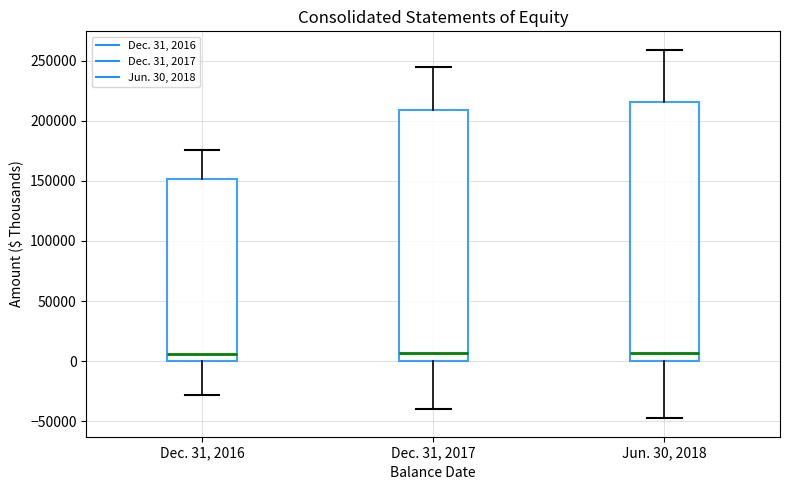

Where is the lower edge of the box for Jun. 30, 2018 on the y-axis? The values are not printed on the chart, so give them approximately, as read against the axis.

0